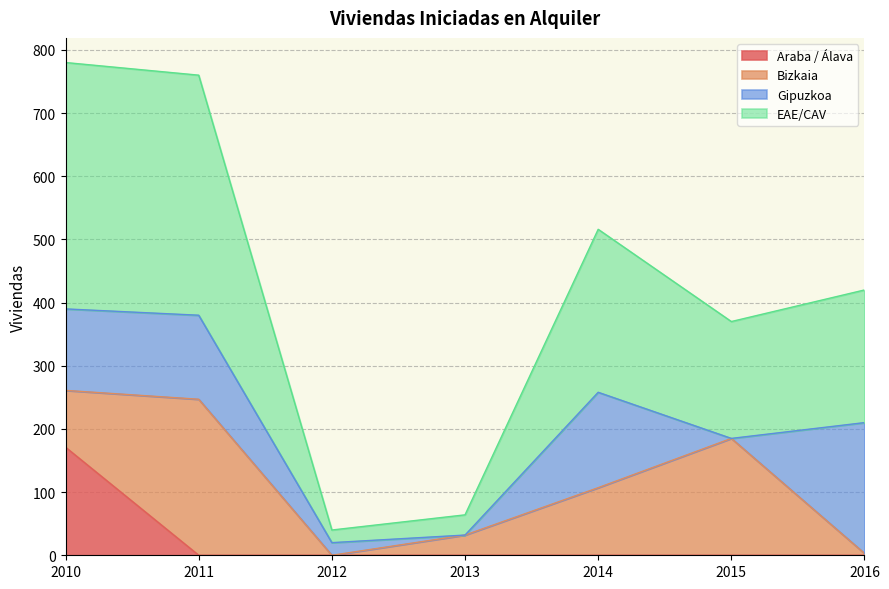

Which series has the largest range (max minus min)?

EAE/CAV